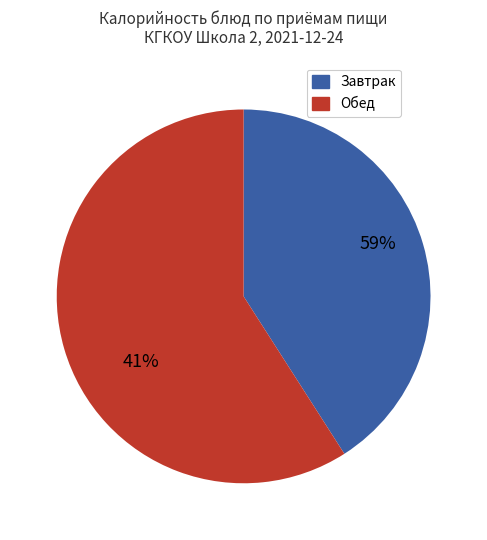

True or false: Щи со свежей капустой accounts for 19% of the total.

False